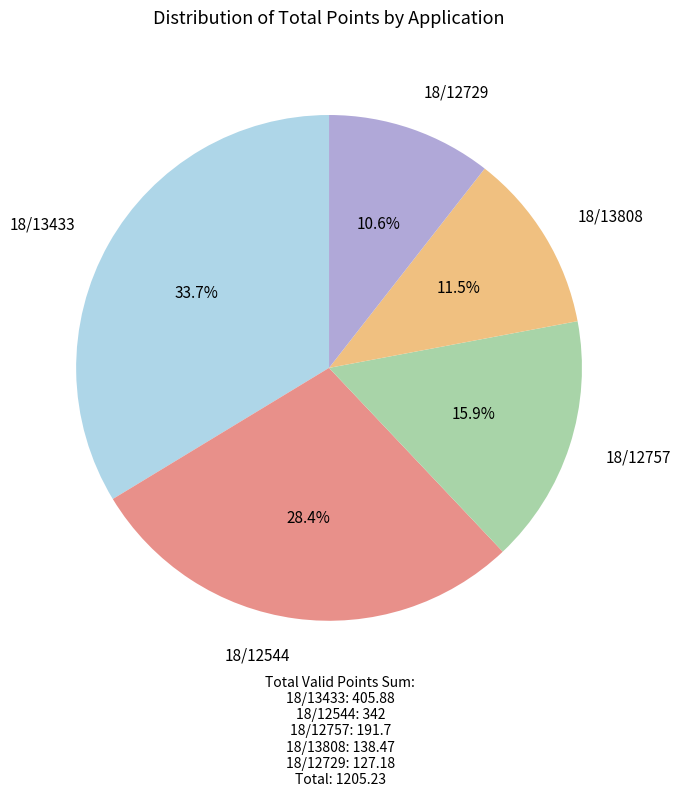

What is the largest slice in the pie chart?

18/13433